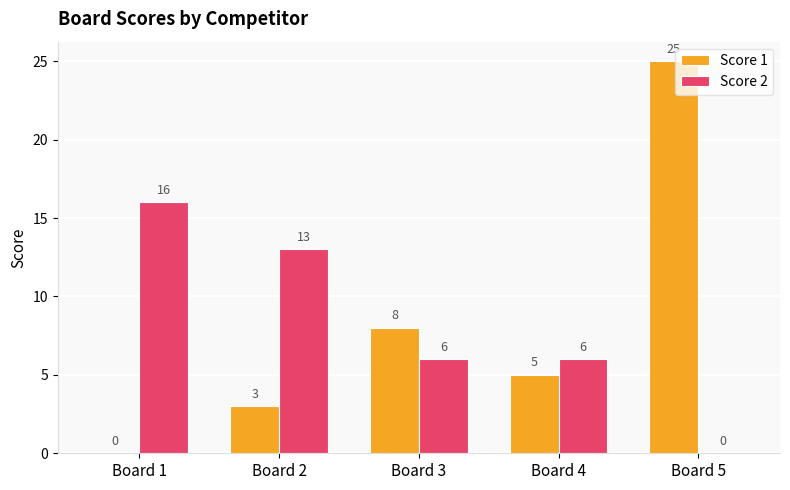

What is the total value across all series at Board 2?

16